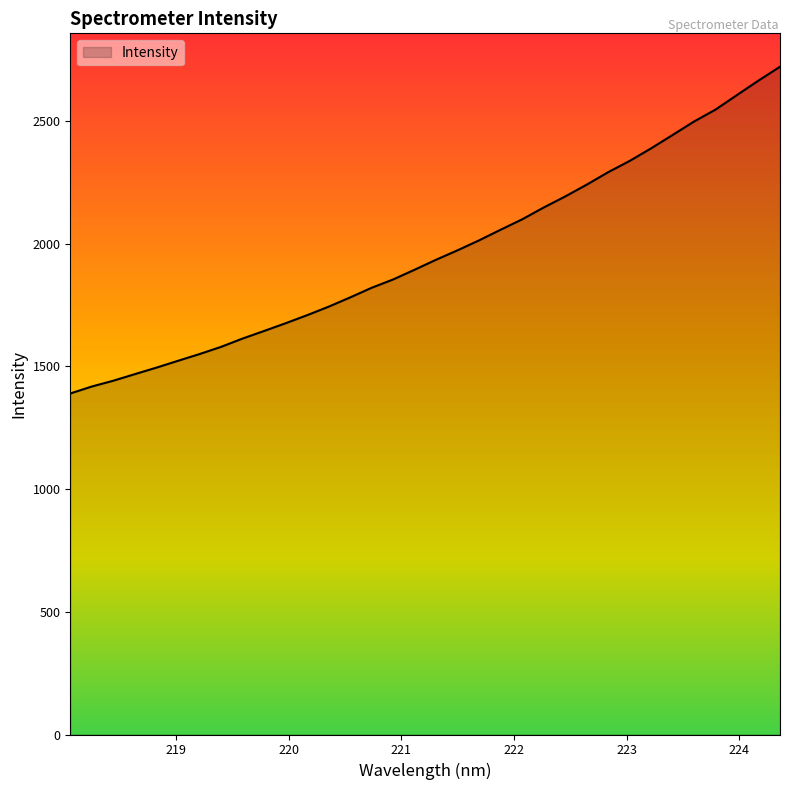

What is the minimum value shown in the chart?

1389.8